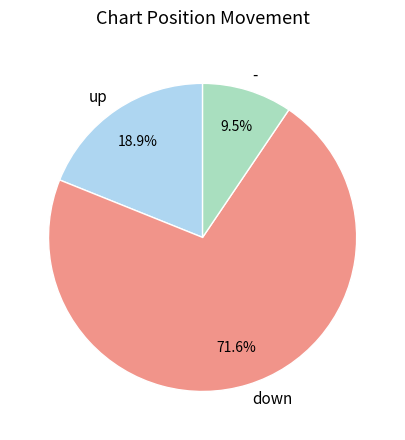

How many slices are in this pie chart?

3